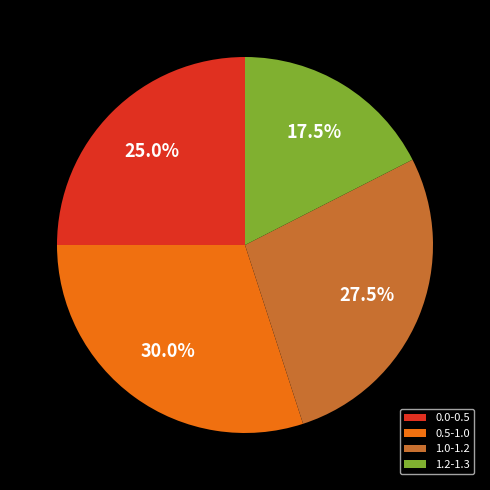

Is the sum of 0.5-1.0 and 0.0-0.5 greater than half?

Yes